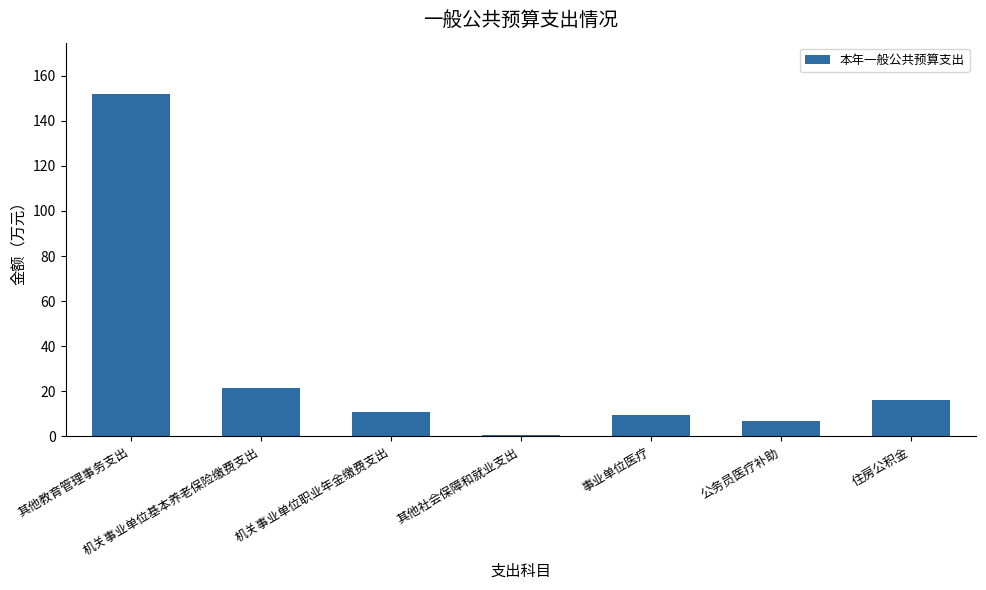

At which category does the chart reach its peak across all series?

其他教育管理事务支出